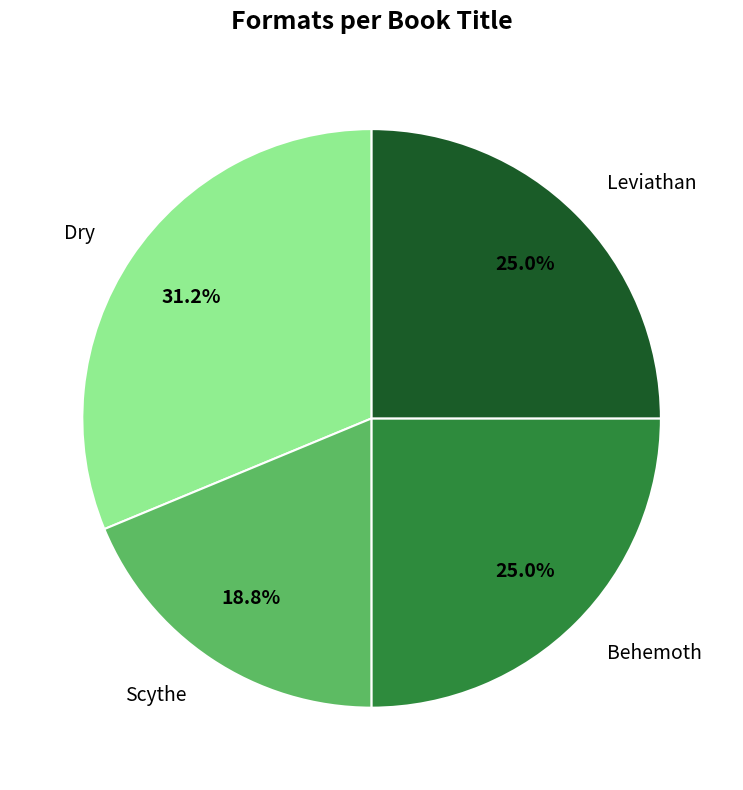

To the nearest percent, what is the difference between the Leviathan and Dry slice percentages?

6%